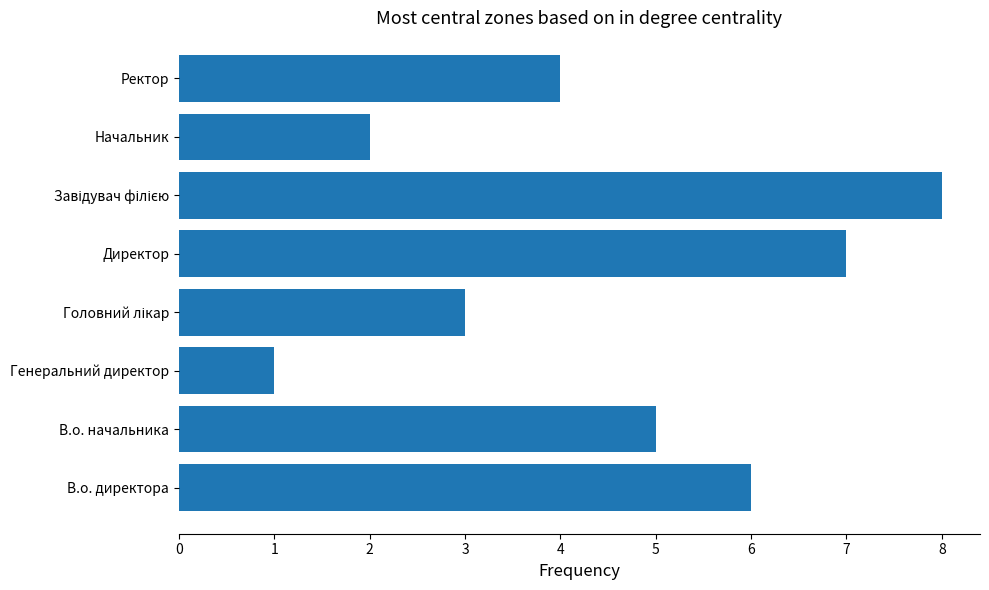

What is the change in value from Генеральний директор to Директор?

+6